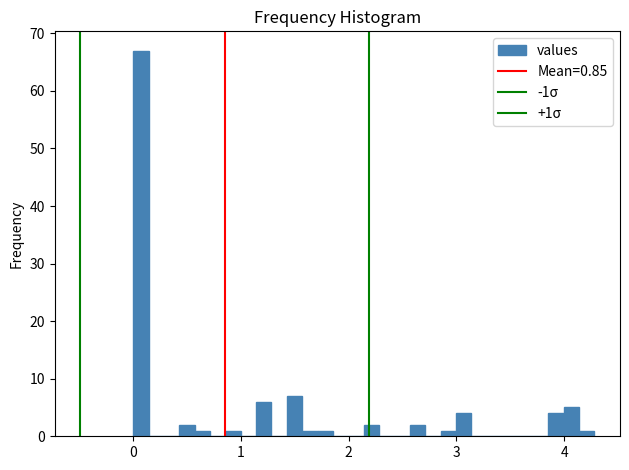

Read against the x-axis, roughly where is the centre of the tallest bar?

0.1